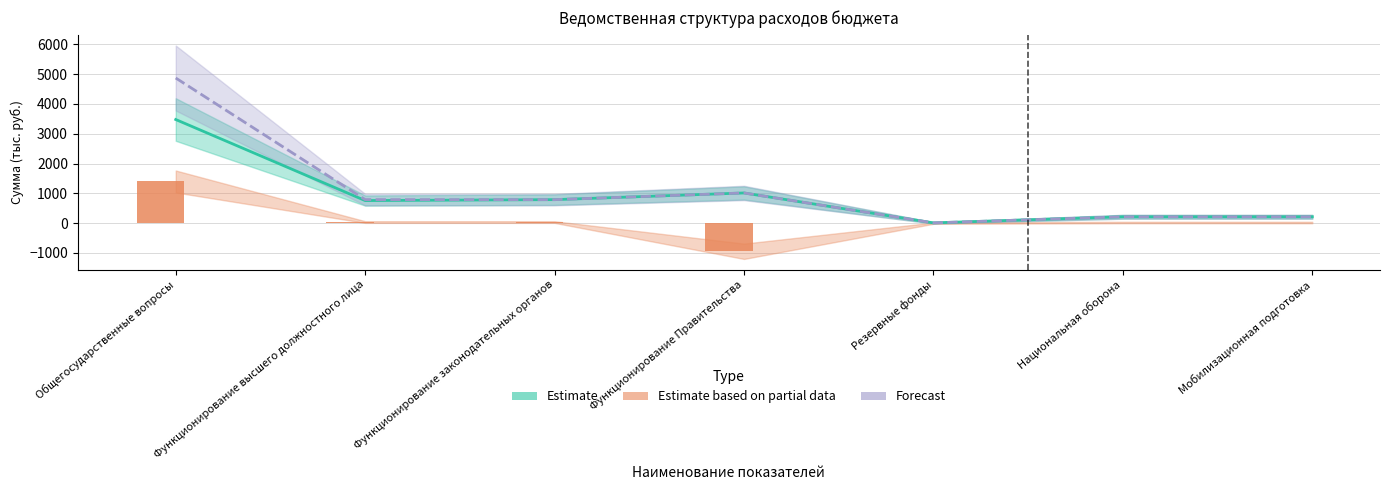

List the labels in order of Estimate value, smallest first.

Резервные фонды, Национальная оборона, Мобилизационная подготовка, Функционирование высшего должностного лица, Функционирование законодательных органов, Функционирование Правительства, Общегосударственные вопросы